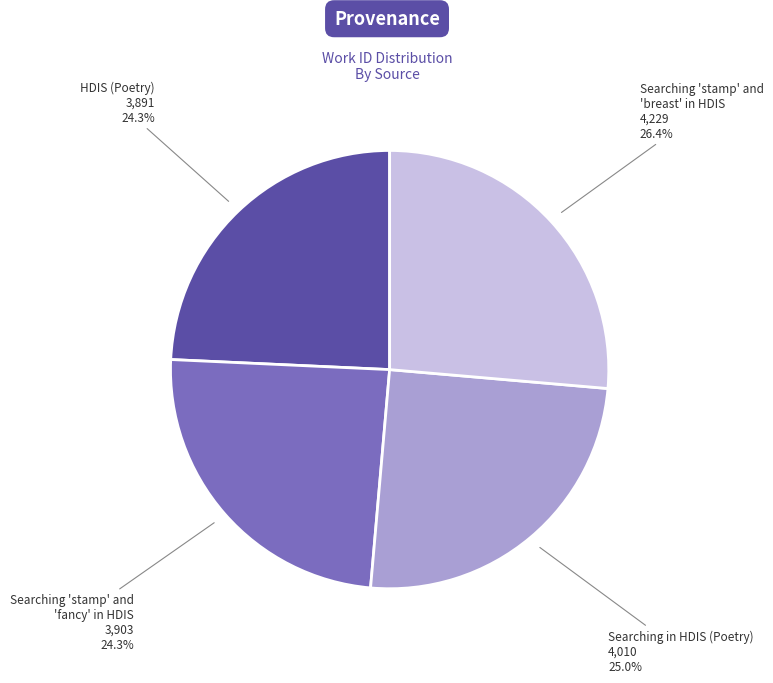

Does any single category account for the majority?

No